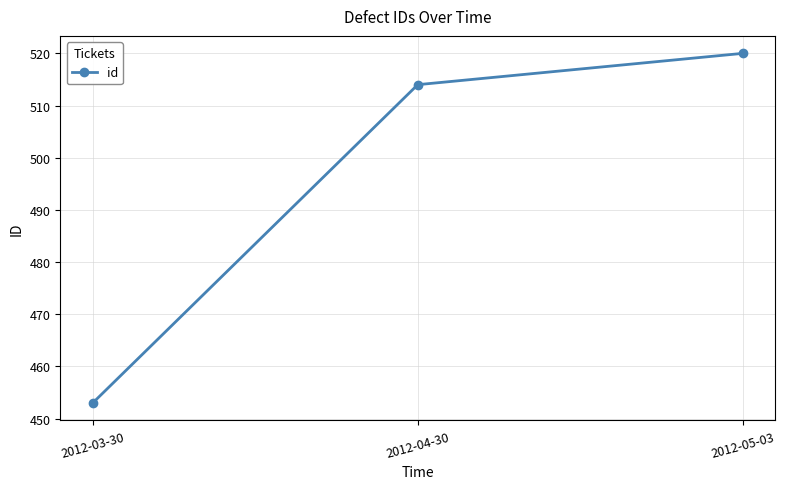

What position from the right is 2012-03-30?

3